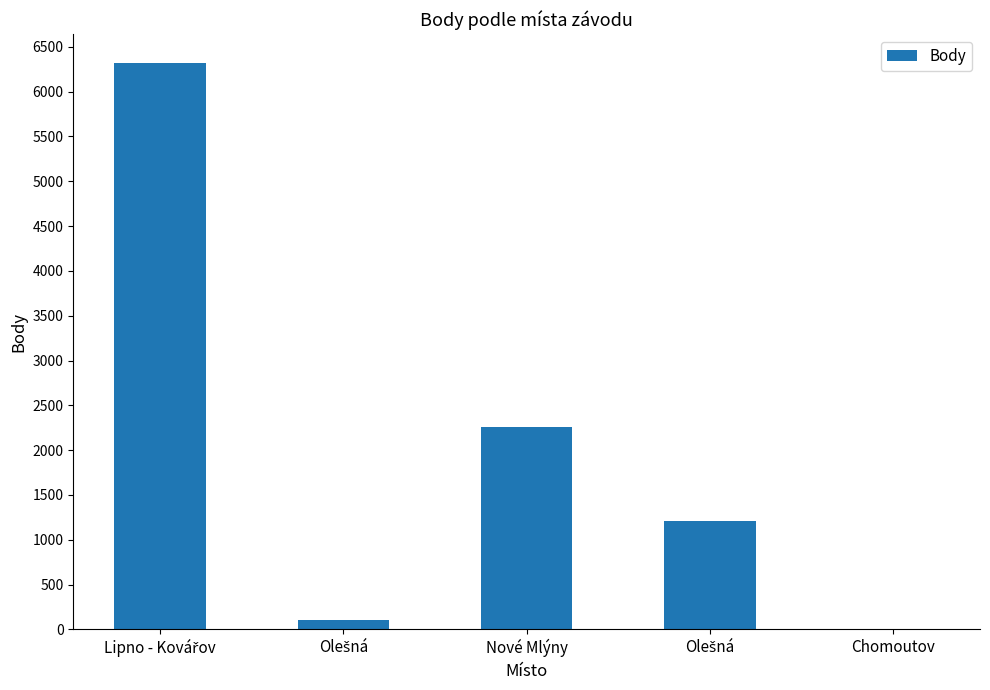

Are the bars horizontal?

No